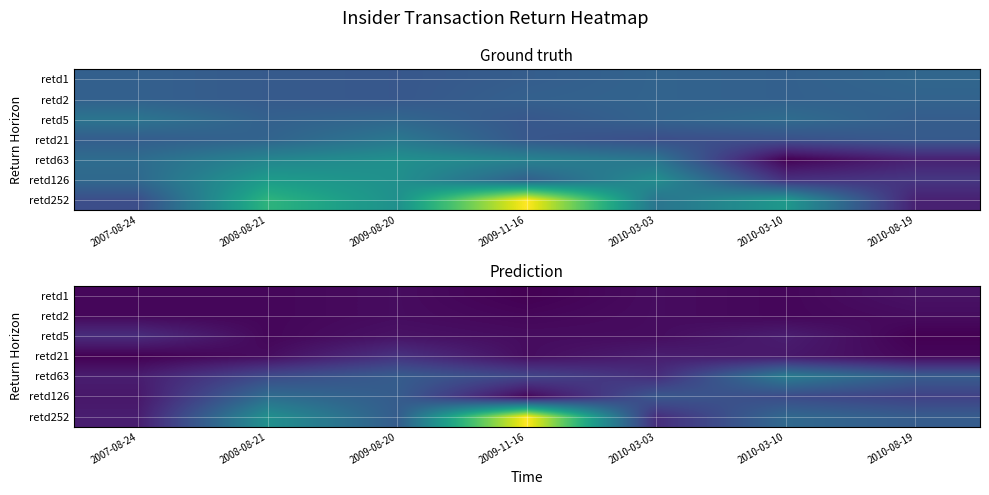

Rank the series at 2010-03-03 from highest to lowest value.

retd126, retd63, retd252, retd21, retd1, retd2, retd5